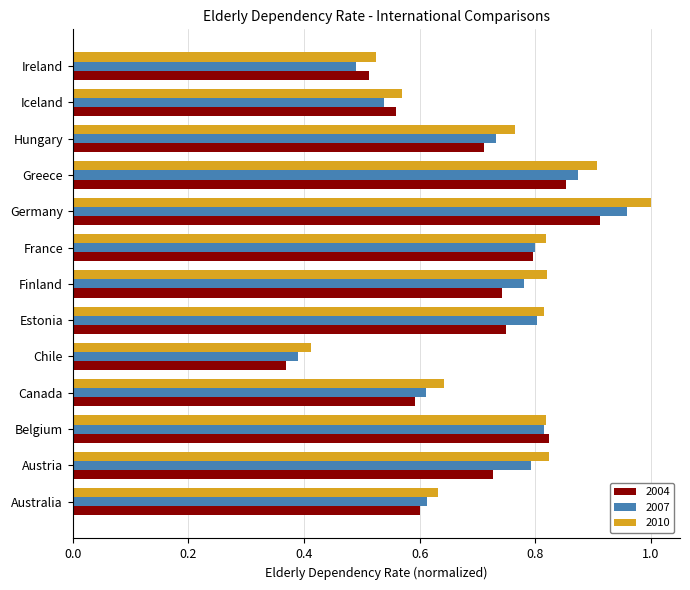

List the series in order of their peak value, lowest first.

2004, 2007, 2010